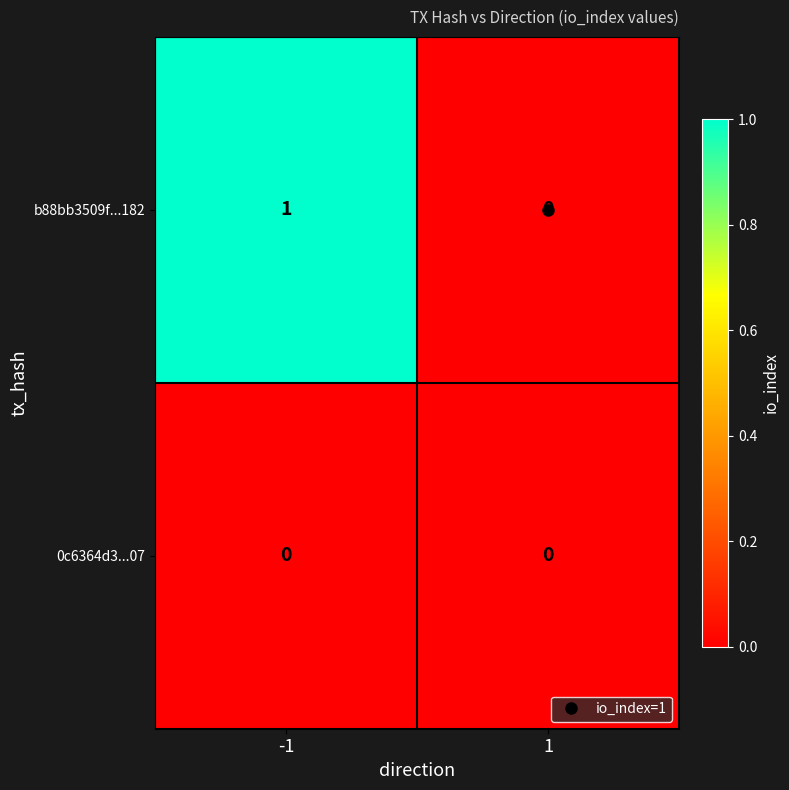

The b88bb3509f...182 series shows 0 at -1. True or false?

False